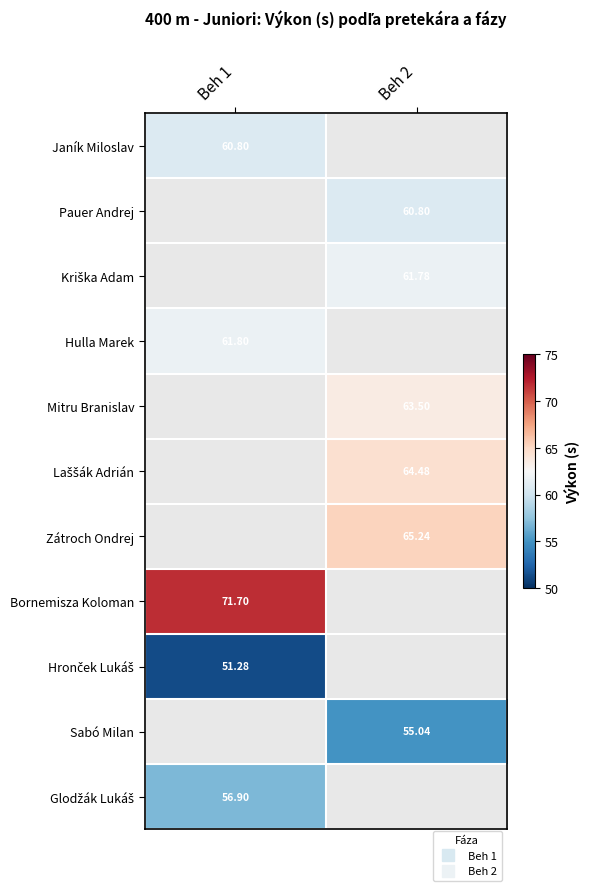

Which has a higher value, Beh 1 or Beh 2?

Beh 2